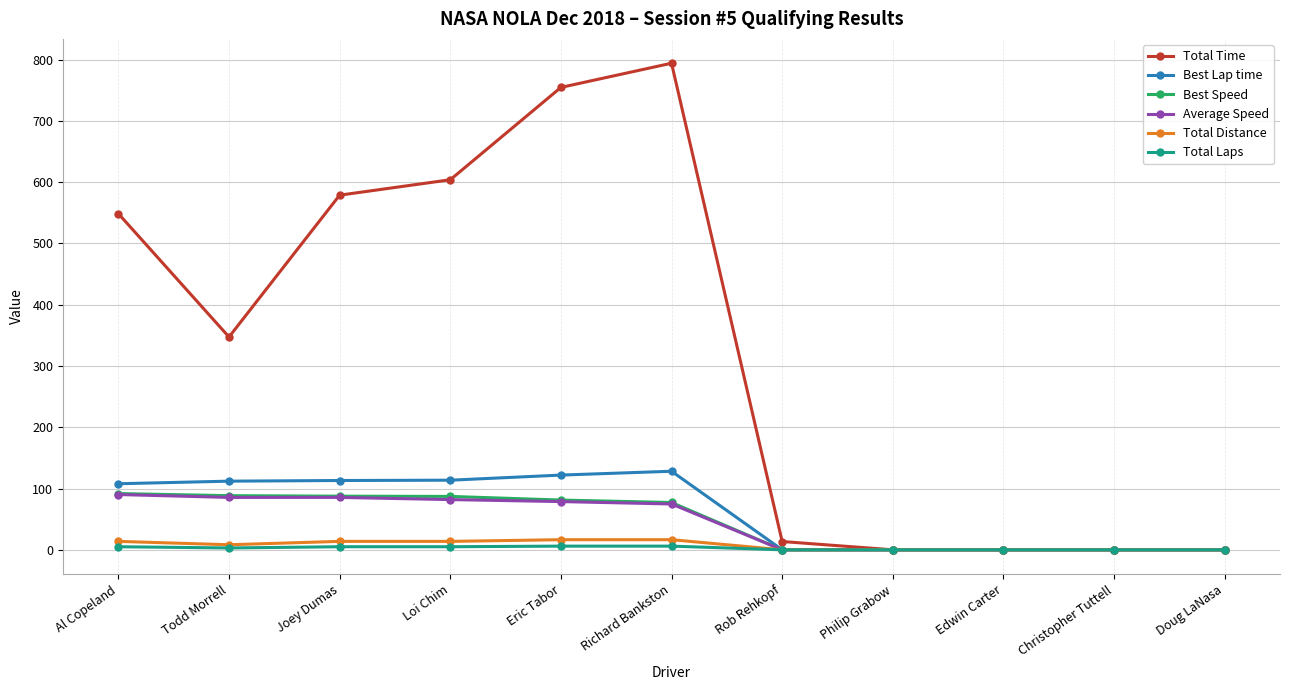

What is the maximum value for Best Lap time?

128.2